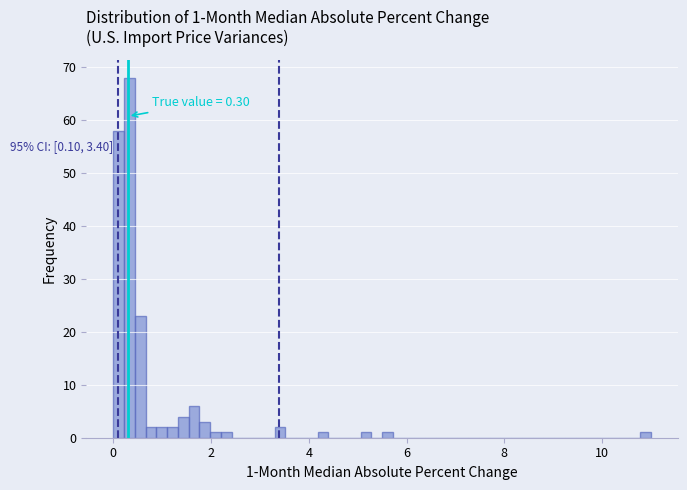

Around what value on the x-axis is the tallest bar? Give the approximate position of its centre, as read against the axis.

0.4